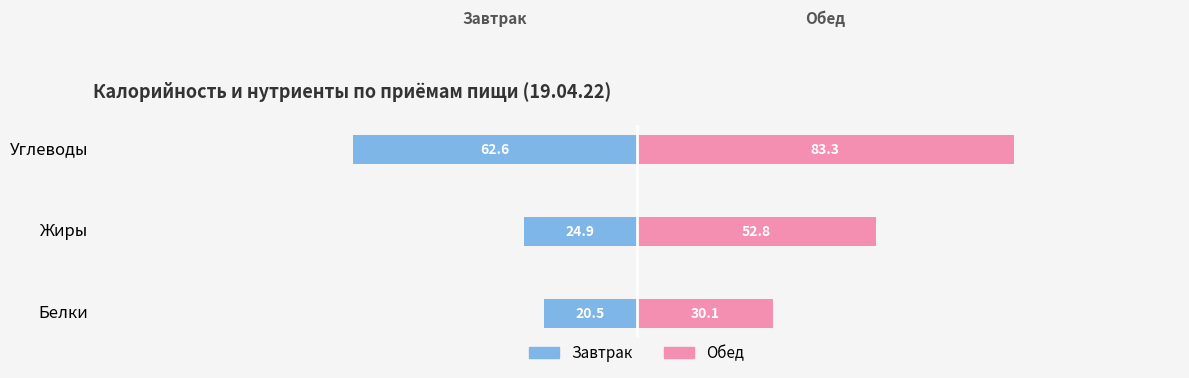

What is the difference between the Завтрак values at Углеводы and Жиры?

37.7